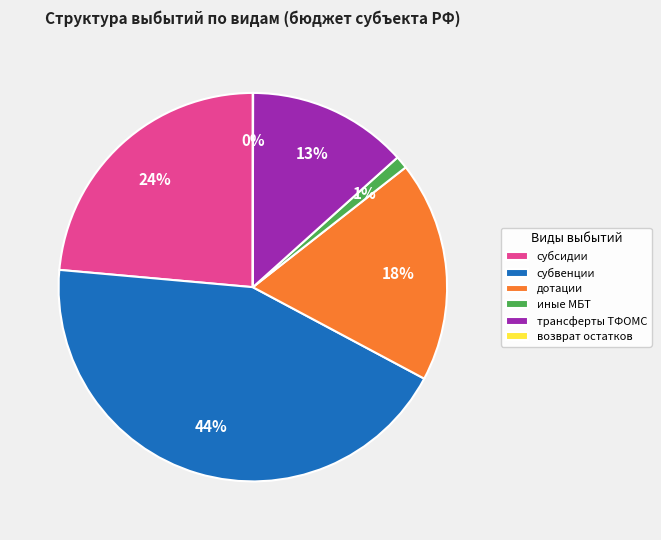

To the nearest percent, what percentage of the pie is иные МБТ?

1%